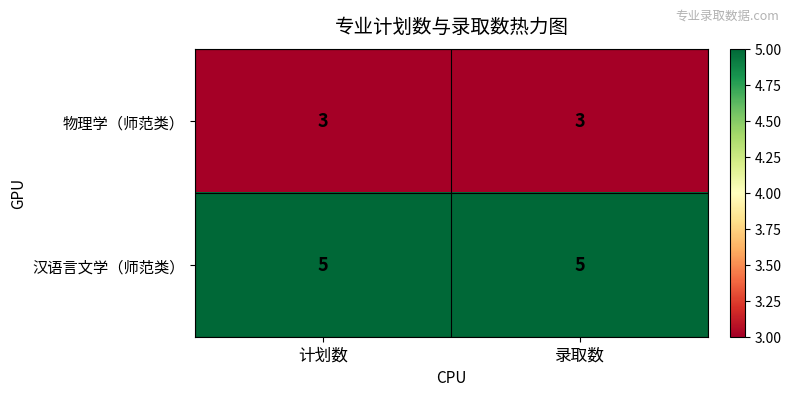

What is the sum of the 汉语言文学（师范类） values at 计划数 and 录取数?

10